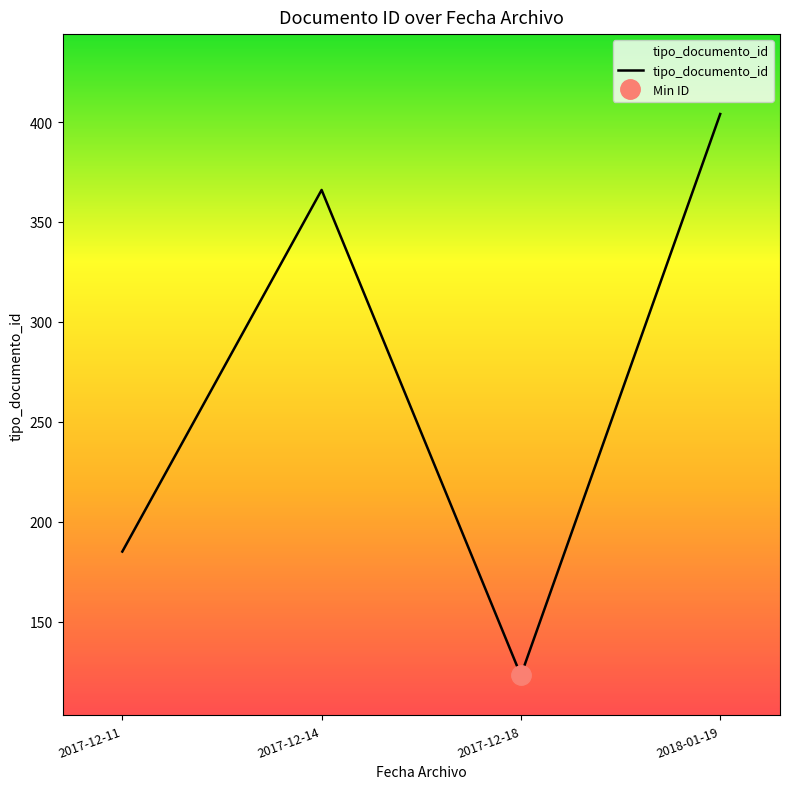

List the labels in order of value, smallest first.

2017-12-18, 2017-12-11, 2017-12-14, 2018-01-19